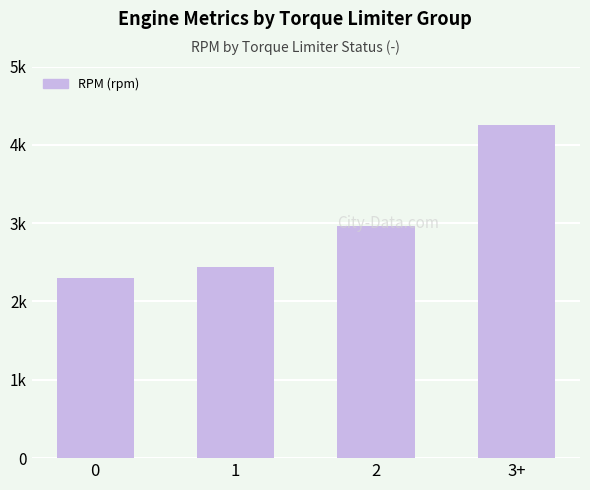

Which label corresponds to the largest value in the chart?

3+